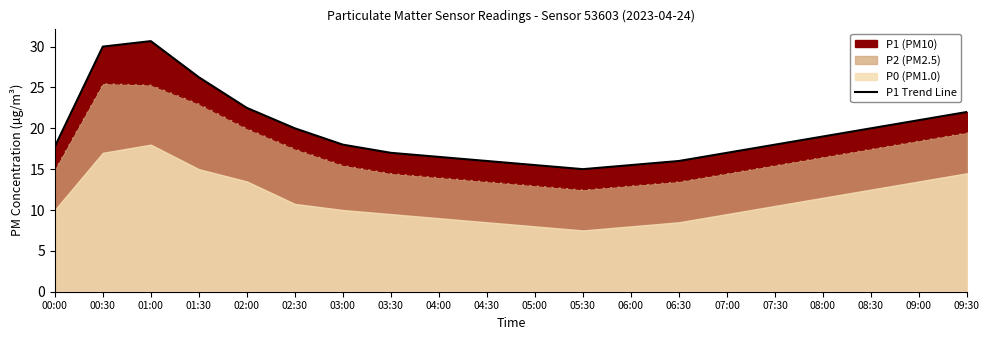

List the labels in order of value, largest first.

01:00, 00:30, 01:30, 02:00, 09:30, 09:00, 02:30, 08:30, 08:00, 03:00, 07:30, 00:00, 03:30, 07:00, 04:00, 04:30, 06:30, 05:00, 06:00, 05:30